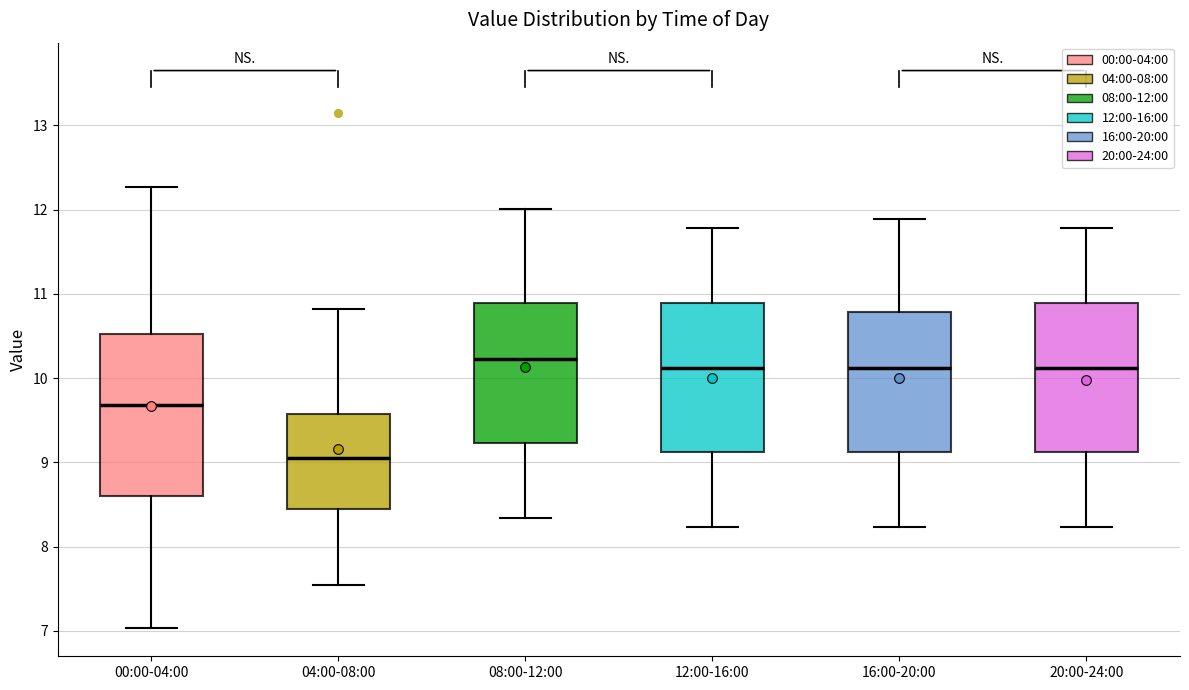

Which box has the highest median line?

08:00-12:00